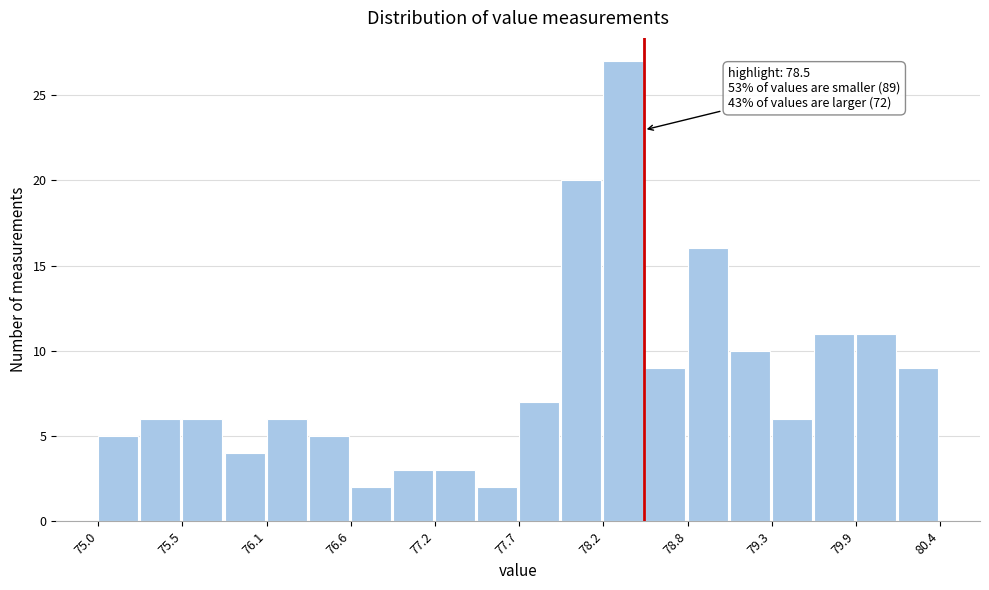

Read against the x-axis, roughly where is the centre of the tallest bar?

78.4